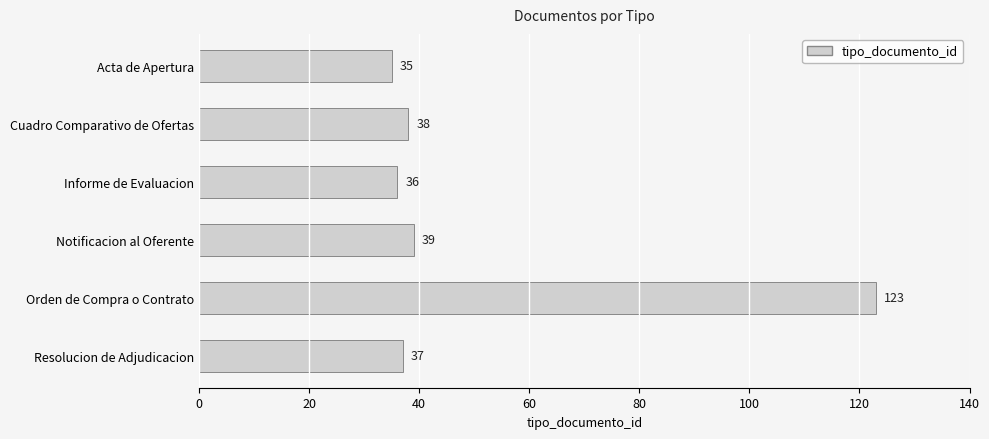

Rank the categories by value from lowest to highest.

Acta de Apertura, Informe de Evaluacion, Resolucion de Adjudicacion, Cuadro Comparativo de Ofertas, Notificacion al Oferente, Orden de Compra o Contrato